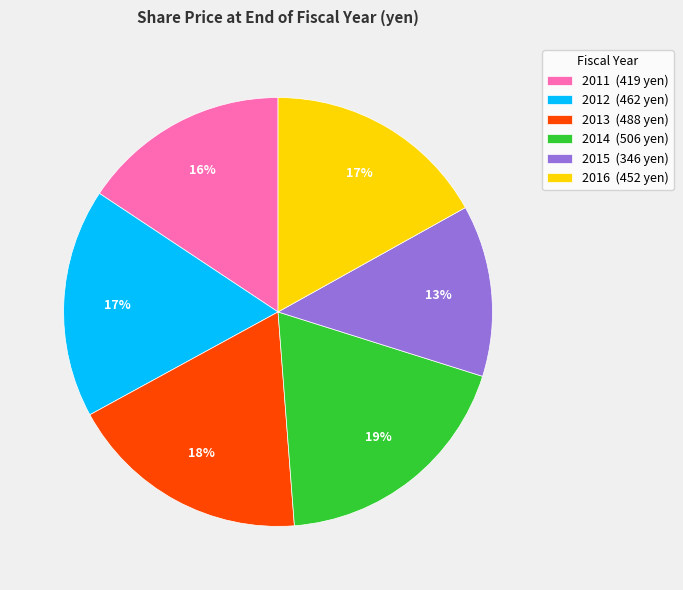

Count the number of slices in the pie.

6